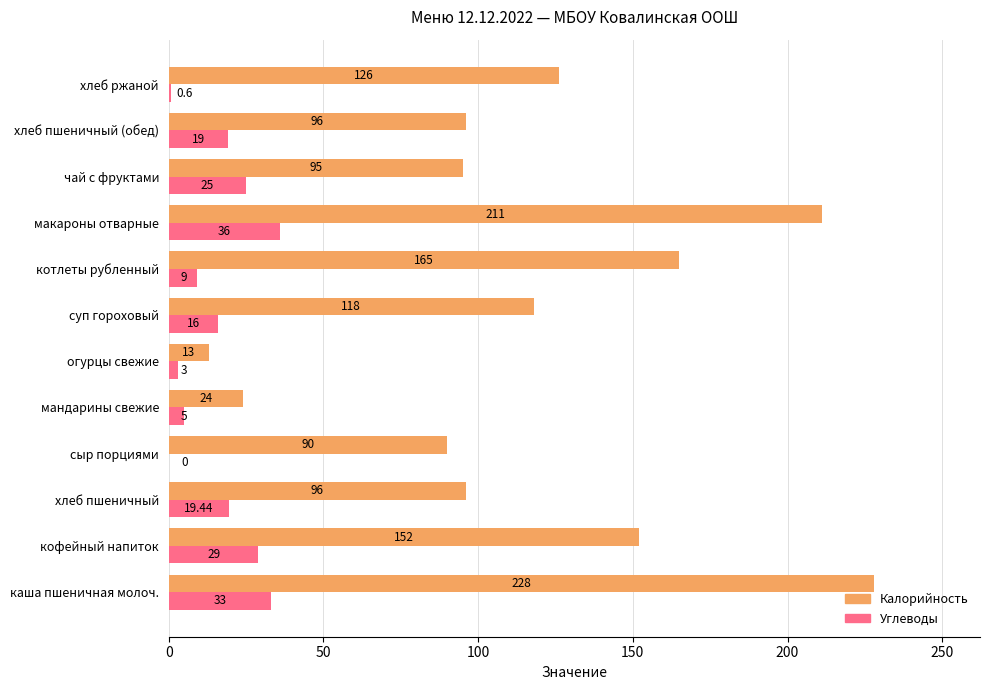

Which series changed the most between мандарины свежие and котлеты рубленный?

Калорийность